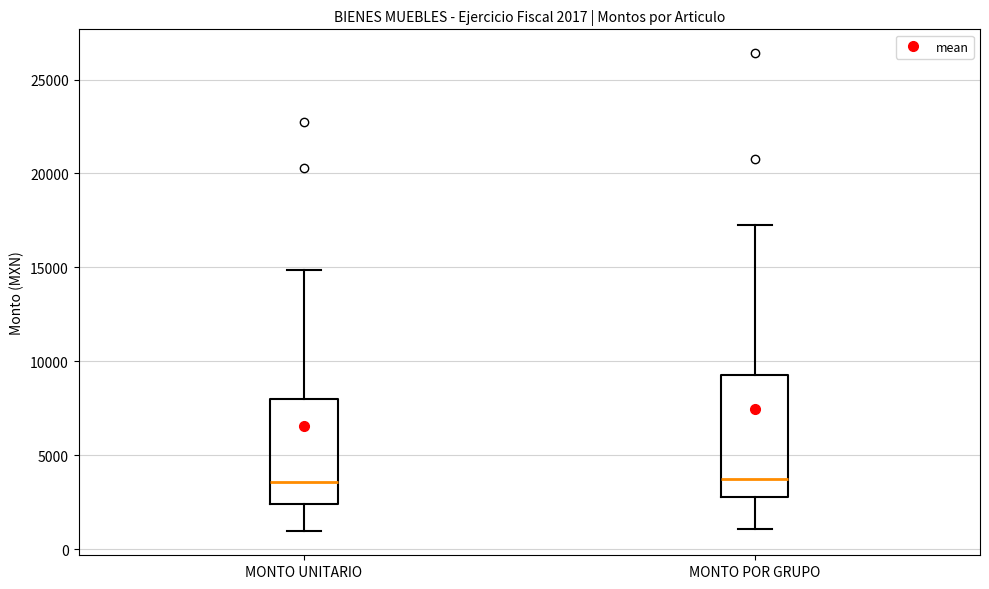

Which box is the tallest, from its lower edge to its upper edge?

MONTO POR GRUPO